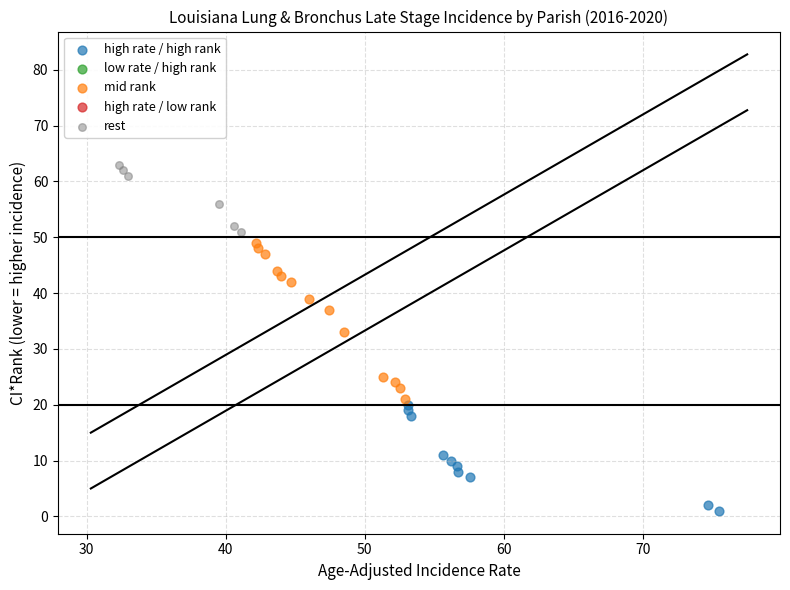

Which series contains the highest Y value?

rest